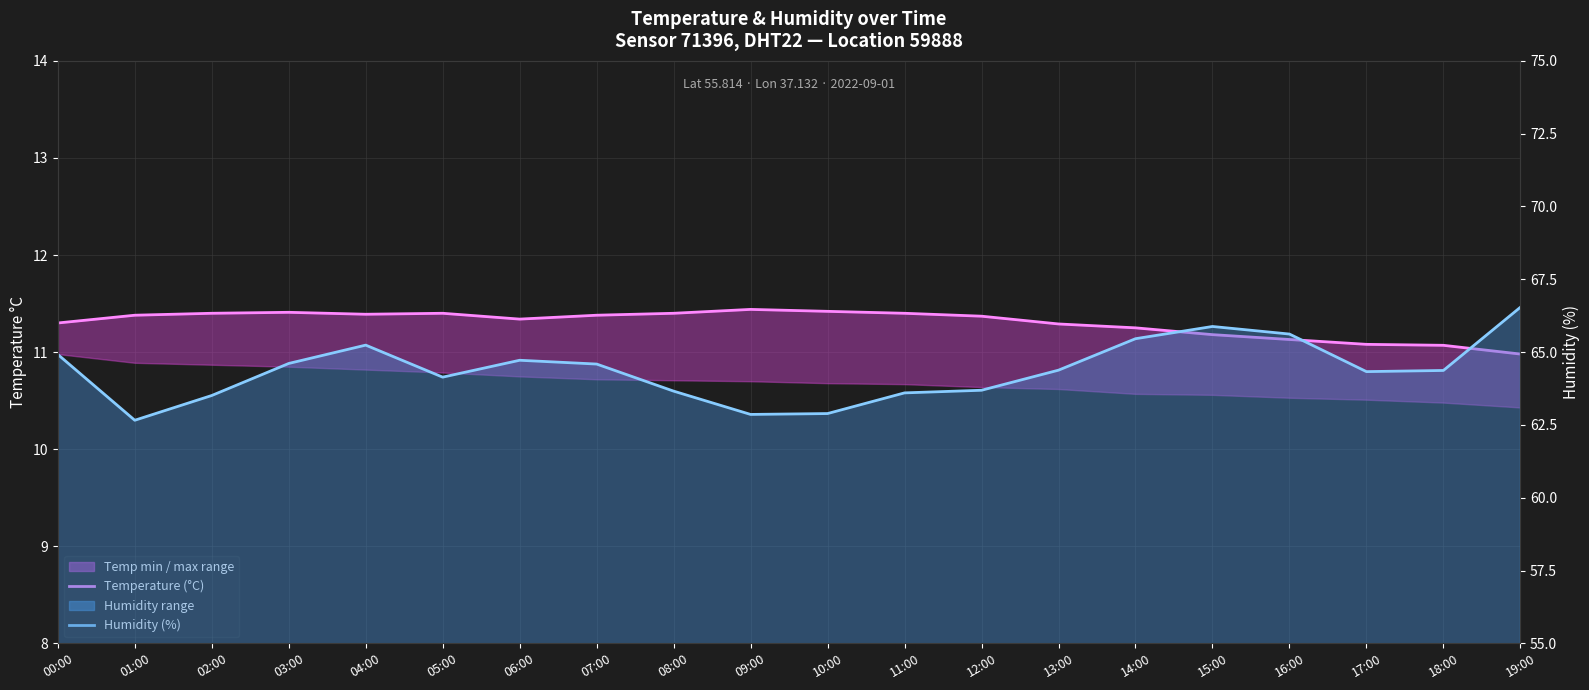

What is the label of the 11th point from the right?

09:00